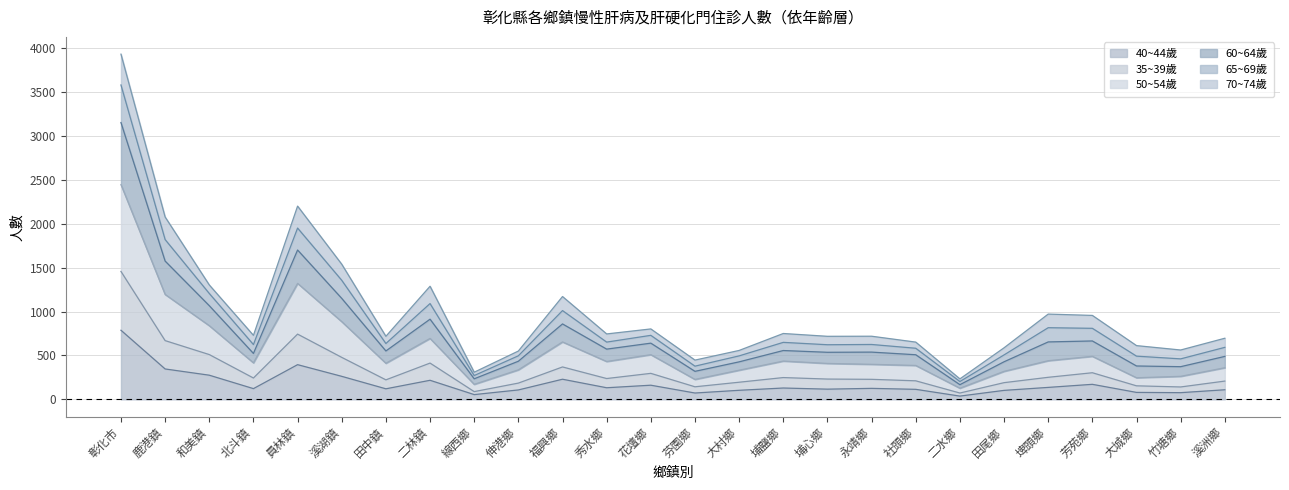

At which category is the sum across all series the highest?

彰化市